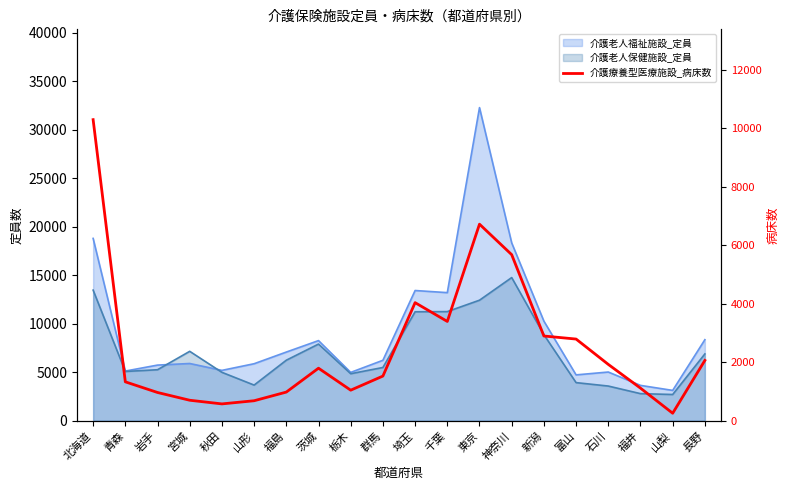

The value at 福島 is 978. True or false?

True